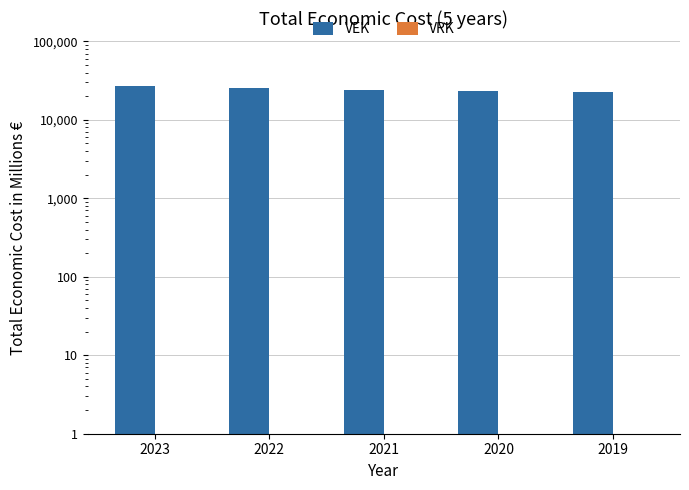

Reading right to left, what are all the values shown in this chart?

VEK: 2019=22853	2020=23169	2021=24092	2022=25601	2023=27108
VRK: 2019=0	2020=0	2021=0	2022=0	2023=0